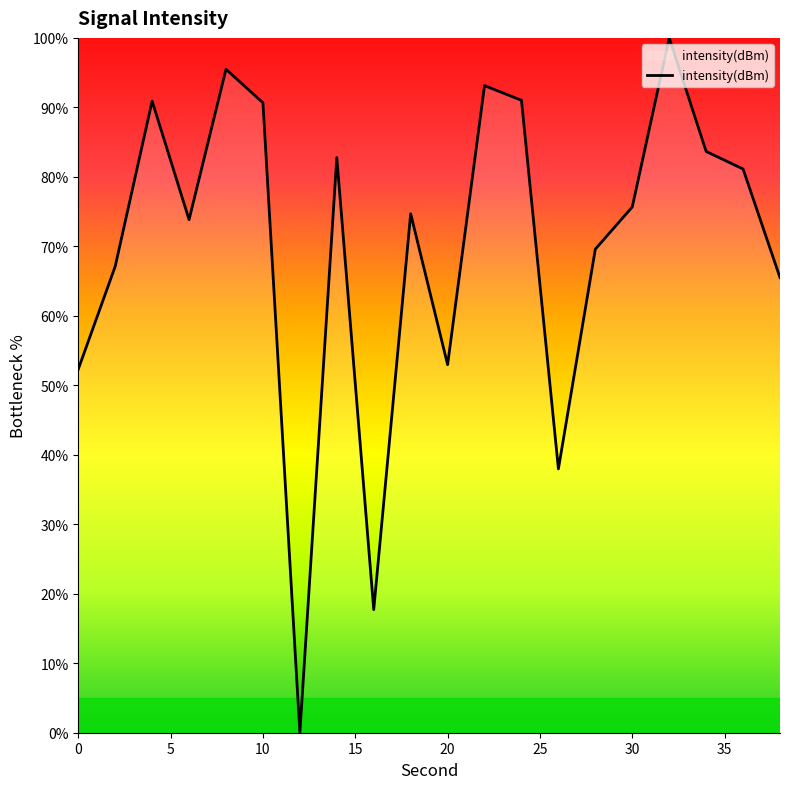

What is the sum of all values?

1396.1